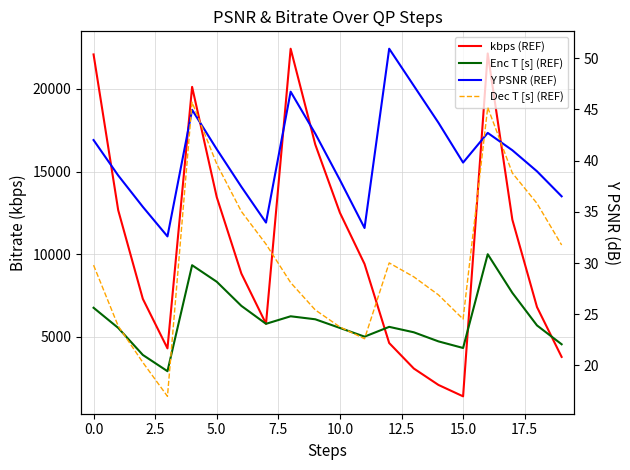

What is the label of the 11th point from the left?

10